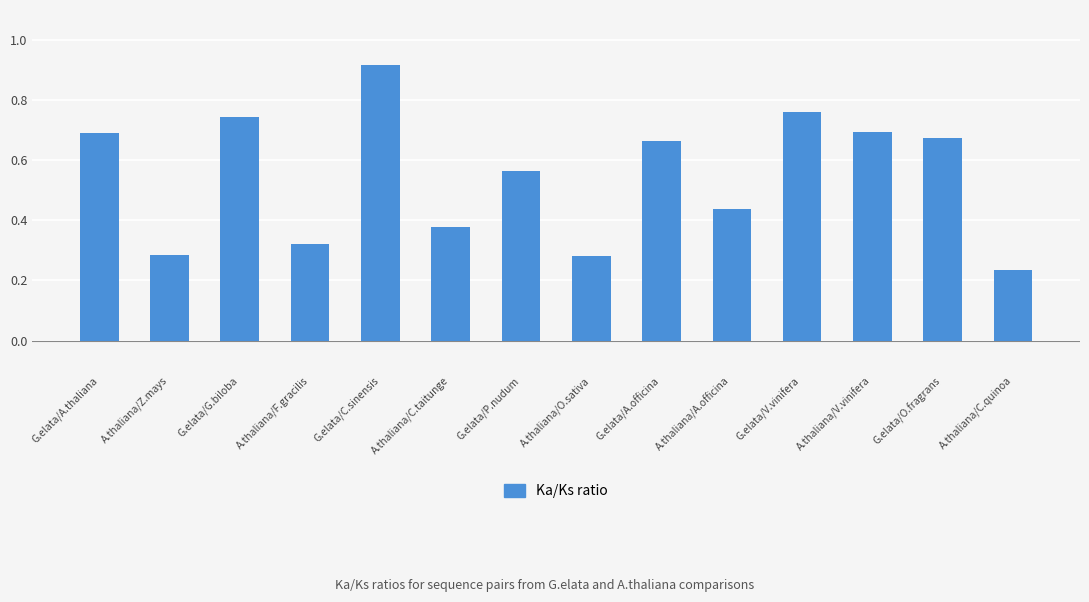

What is the label of the 12th bar from the left?

A.thaliana/V.vinifera